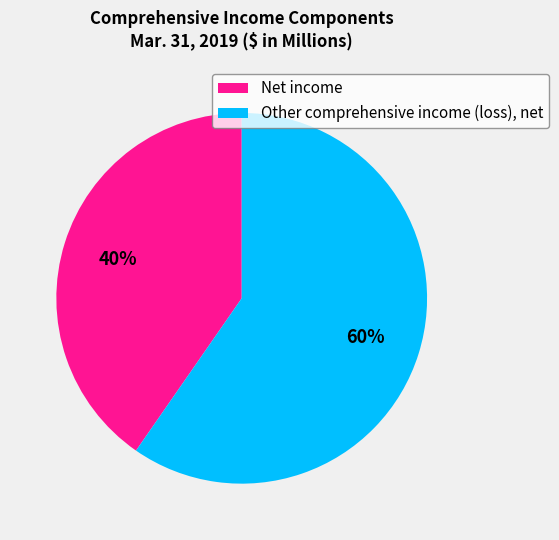

Between Other comprehensive income (loss), net and Net income, which is larger?

Other comprehensive income (loss), net